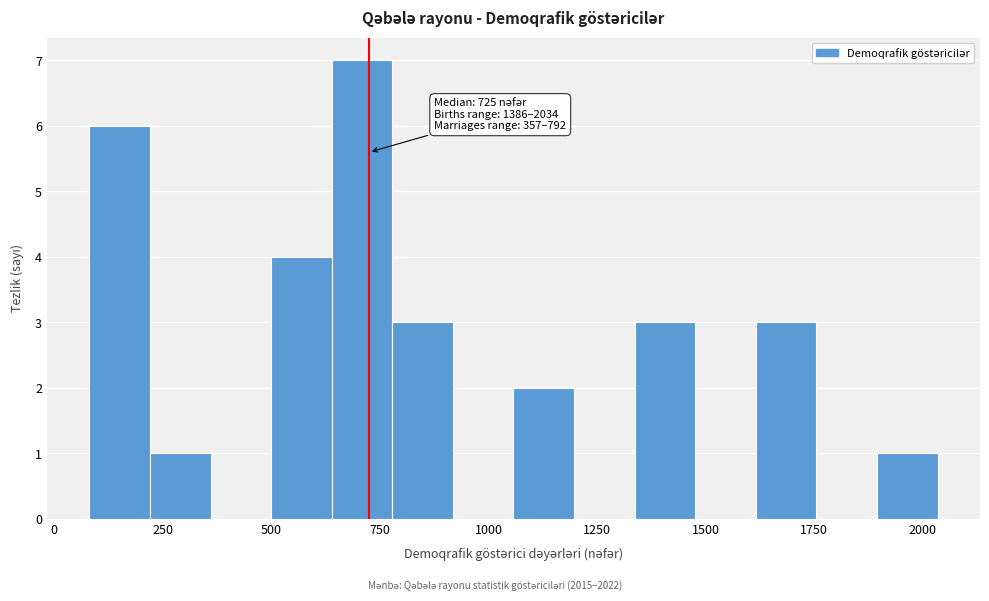

Read against the x-axis, roughly where is the centre of the tallest bar?

700